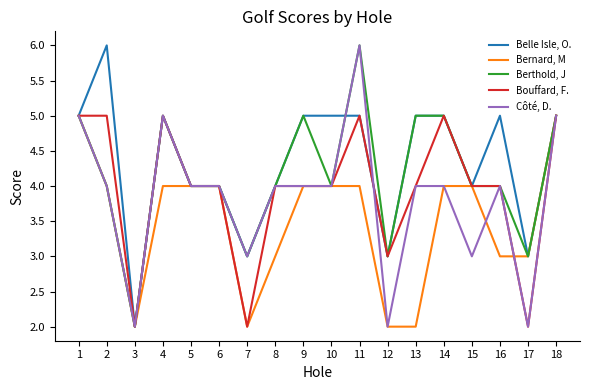

What is the difference between the Bernard, M values at 8 and 12?

1